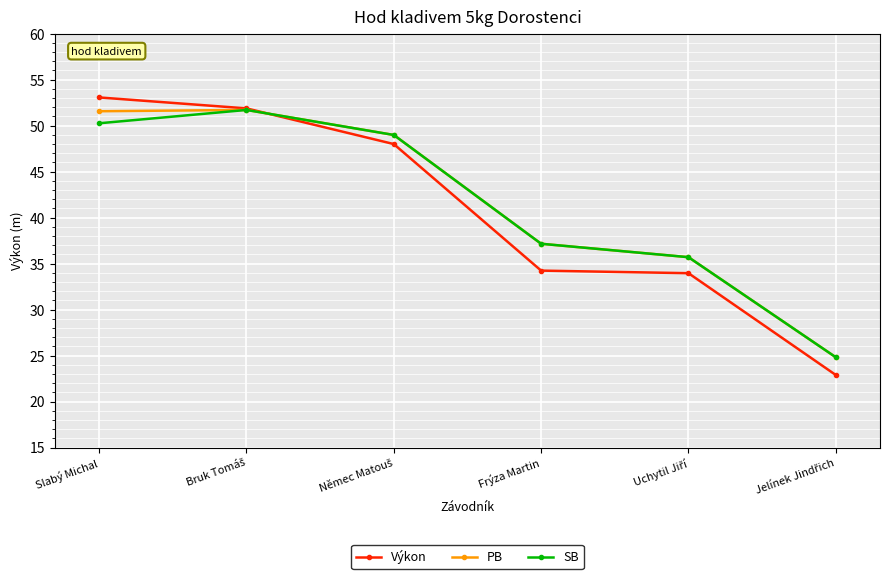

How many lines are shown in the chart?

3